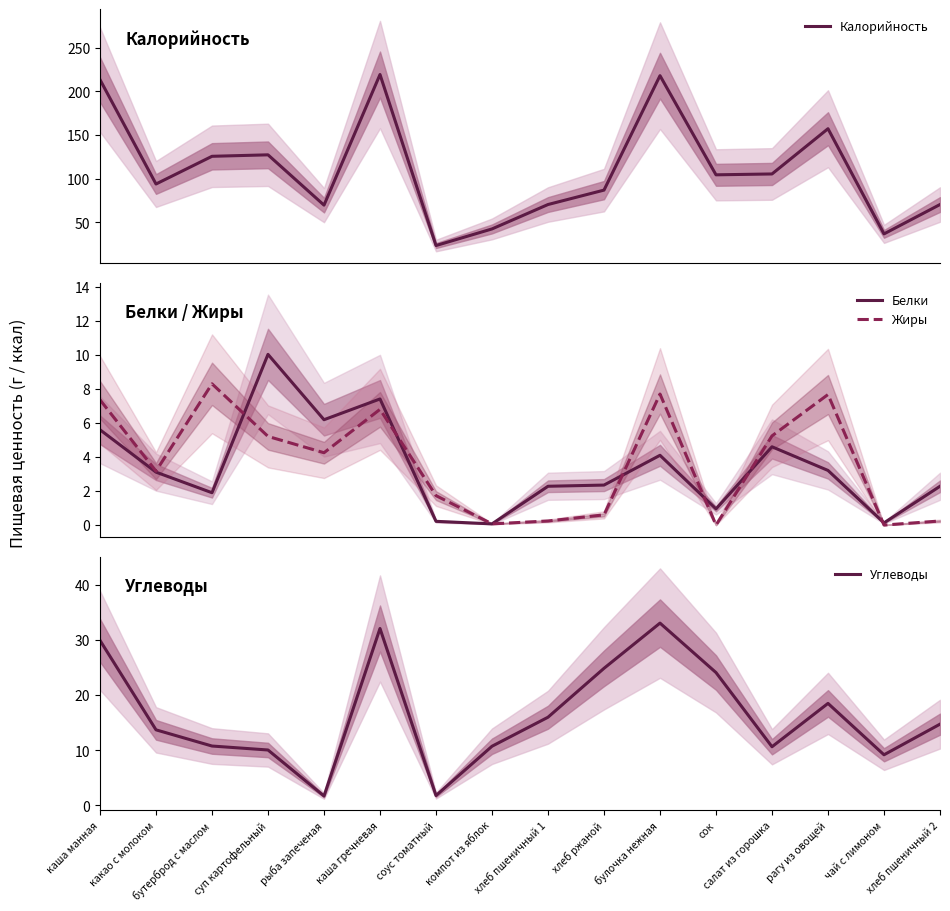

Reading right to left, extract all data points from this chart.

Калорийность: 70.5	36.9	157.3	105.5	104.5	218.0	87.0	70.5	42.6	23.6	219.3	69.8	127.4	125.7	94.0	213.4
Белки: 2.3	0.1	3.2	4.6	0.9	4.1	2.4	2.3	0.1	0.2	7.4	6.2	10.0	1.9	3.1	5.6
Жиры: 0.2	0.0	7.7	5.2	0.0	7.7	0.6	0.2	0.1	1.7	6.8	4.2	5.2	8.3	3.2	7.4
Углеводы: 14.8	9.2	18.5	10.7	24.1	33.1	24.9	16.0	10.8	1.8	32.1	1.7	10.1	10.8	13.7	30.0